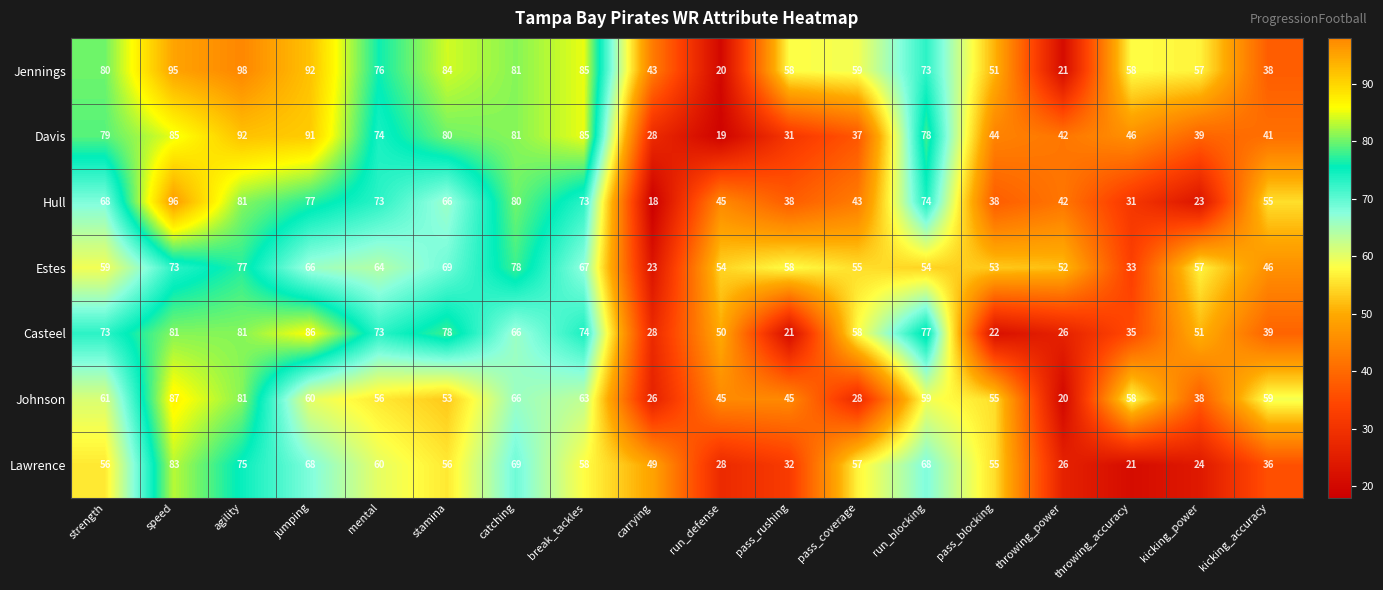

What is the difference between the highest and lowest values at kicking_accuracy?

23